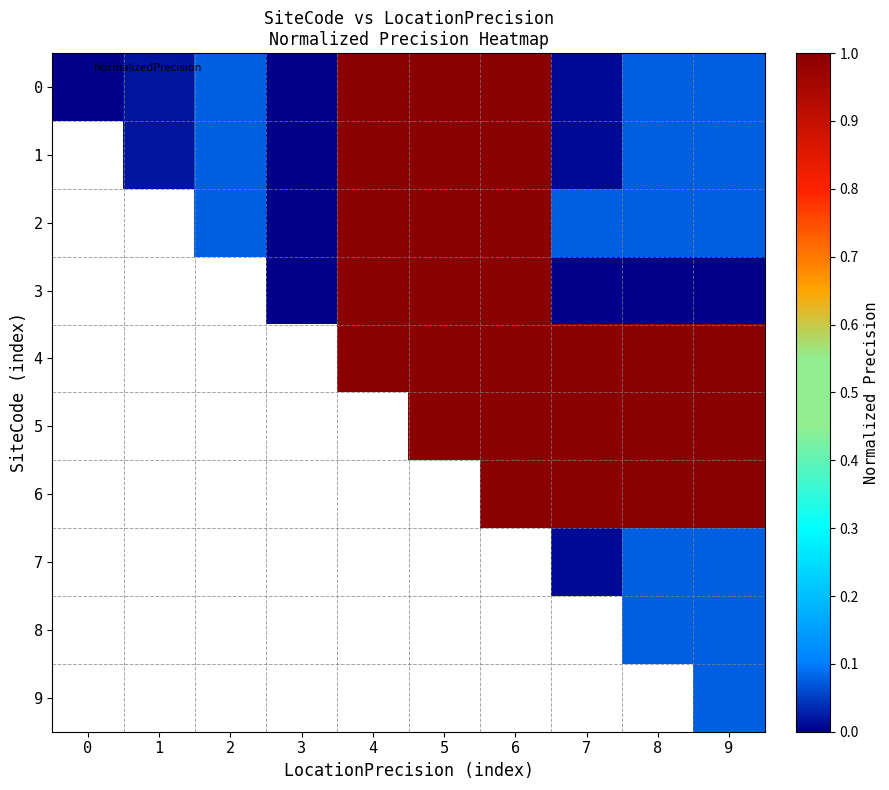

What is the approximate value of 1 at 4?

1.0